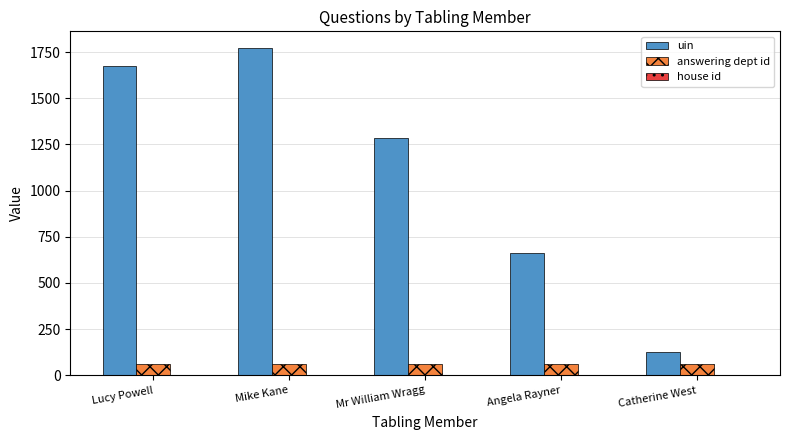

The uin series shows 2255 at Lucy Powell. True or false?

False